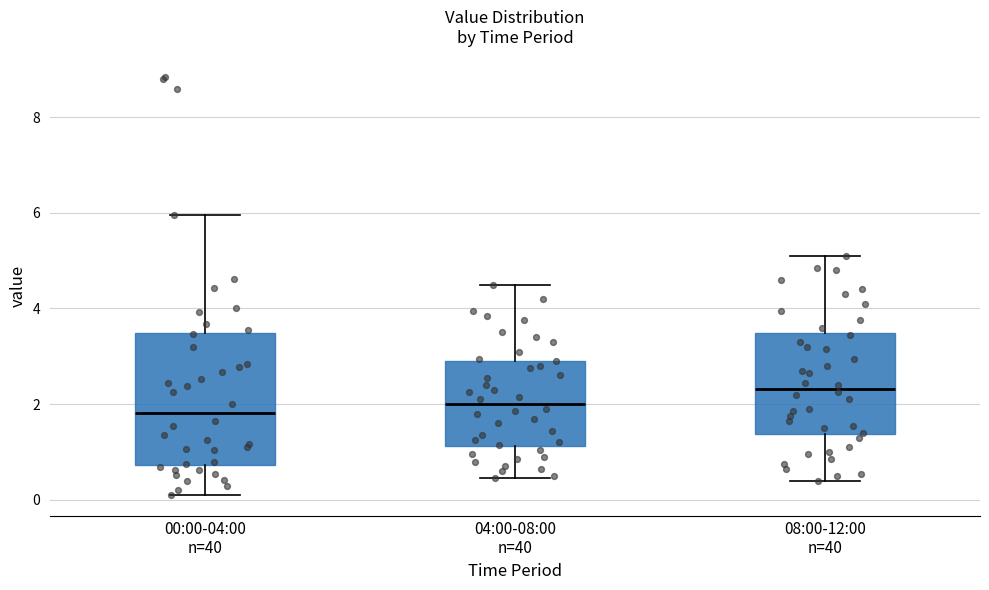

Reading left to right, read every box against the y-axis: the position of its median line, the range the box covers, and the ends of its whiskers. The values are not printed on the chart, so give them approximately, as read against the axis.

00:00-04:00 n=40: median 1.8, box 0.8 to 3.4, whiskers 0.2 to 6.0
04:00-08:00 n=40: median 2.0, box 1.2 to 3.0, whiskers 0.4 to 4.6
08:00-12:00 n=40: median 2.4, box 1.4 to 3.4, whiskers 0.4 to 5.2